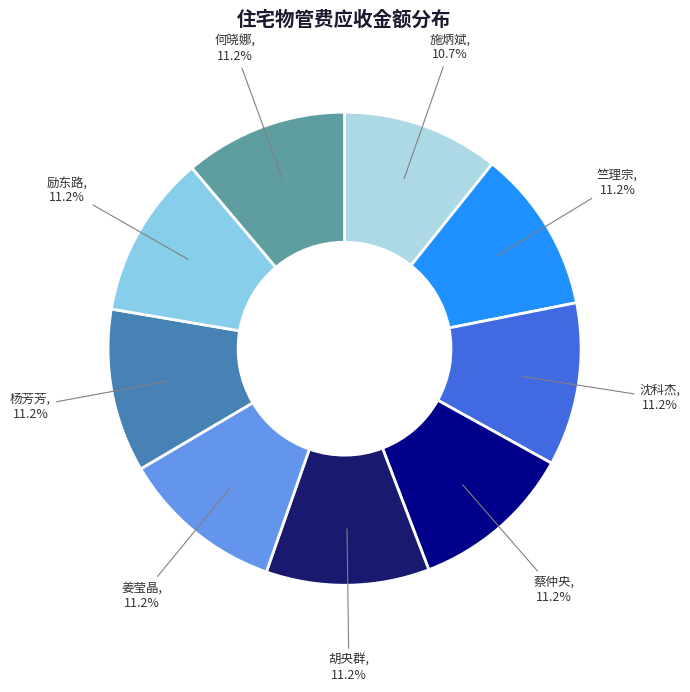

How much of the chart is everything except 何晓娜?

88.8%